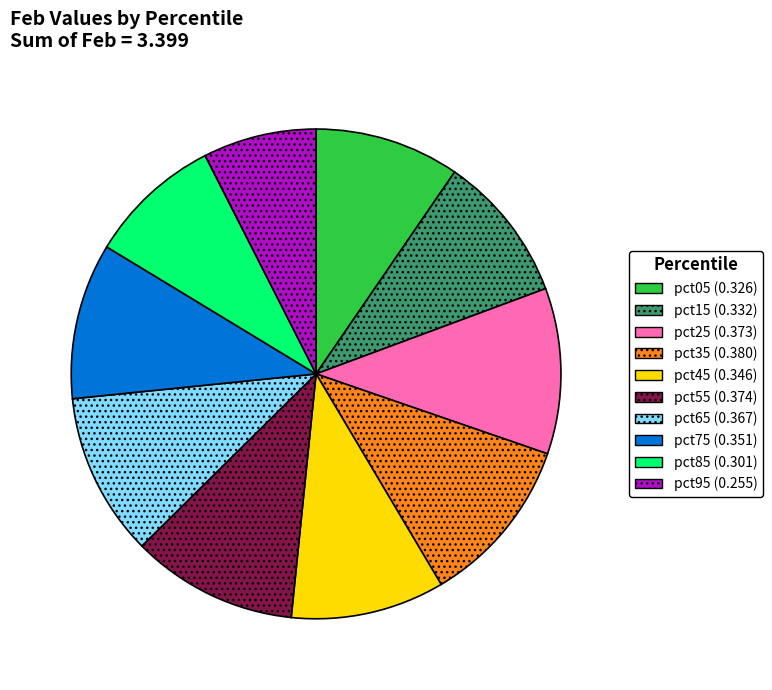

Do pct75 and pct35 together represent more than half of the pie?

No